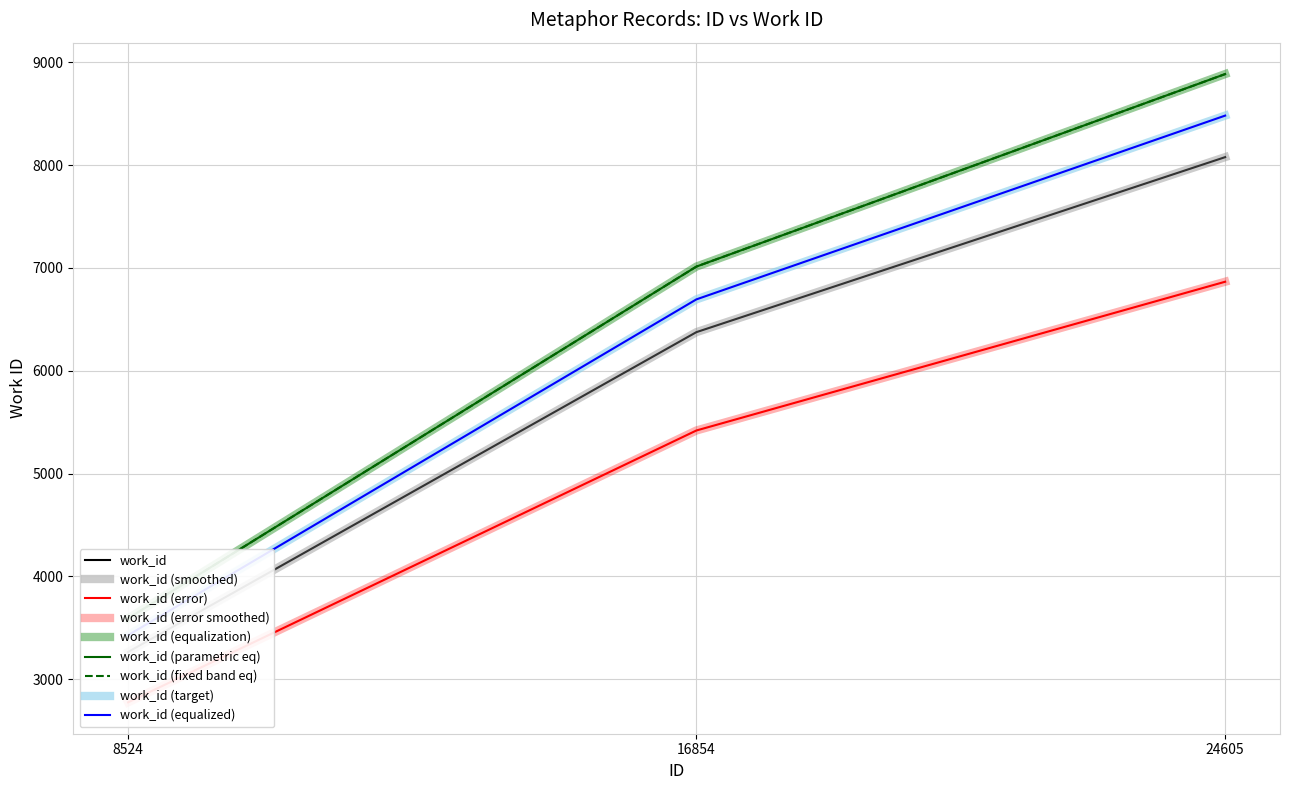

How many data points does each series have?

3